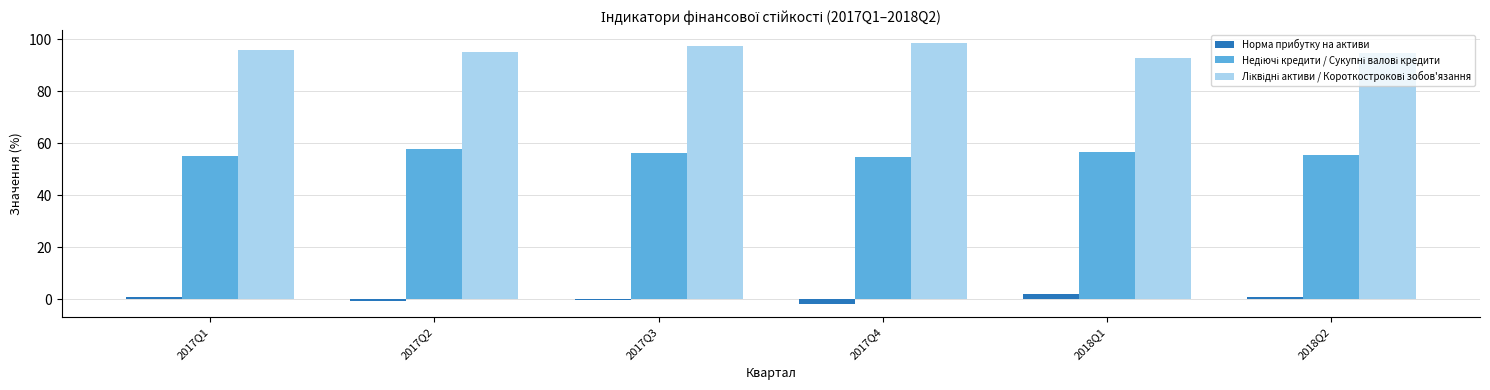

How many groups of bars are there?

6